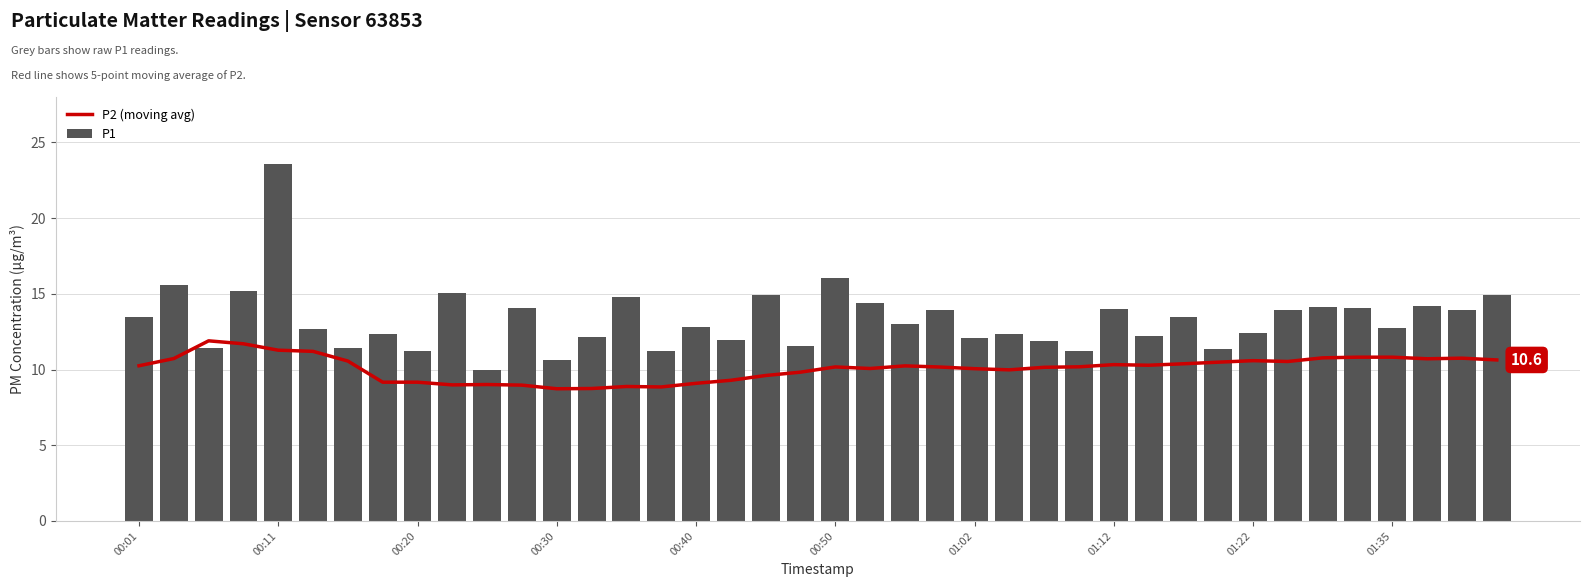

What is the value of the P1 bar at the 3rd from the left?

11.4